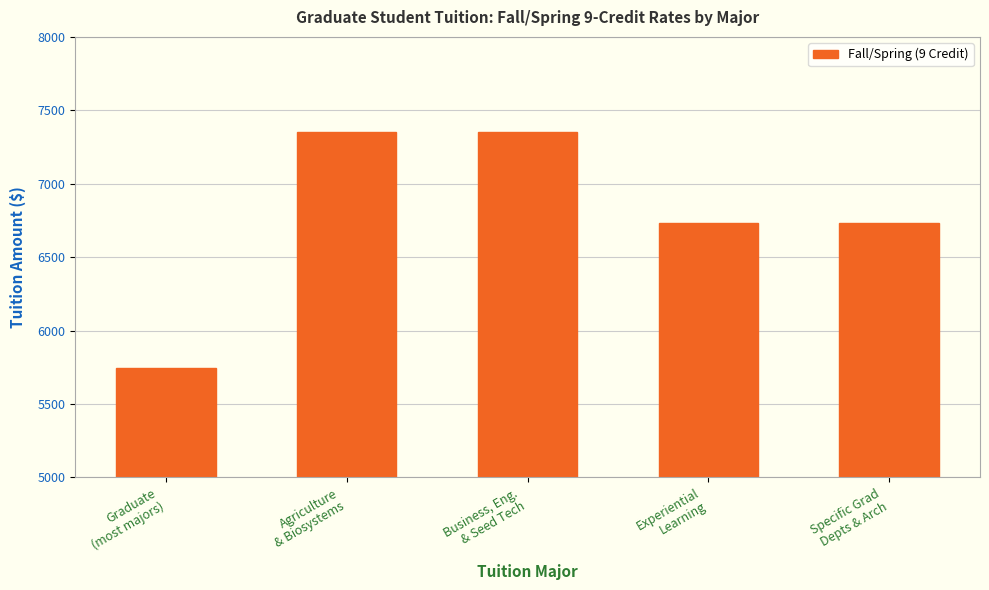

What is the value of the 4th bar from the left?

6732